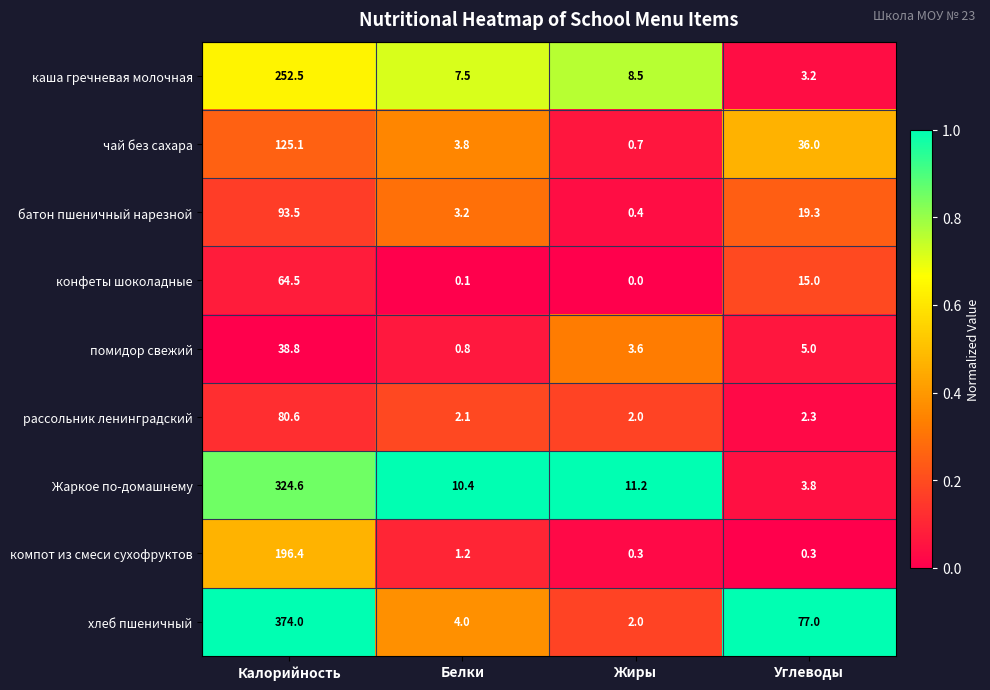

At which label does помидор свежий reach its peak?

Калорийность